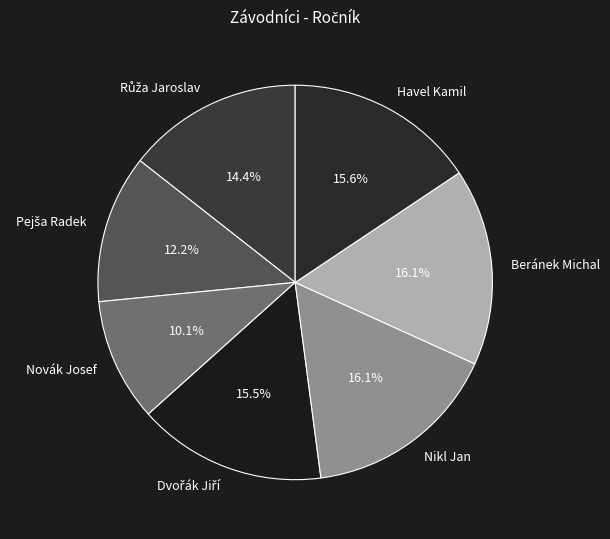

Is there a majority slice in this chart?

No